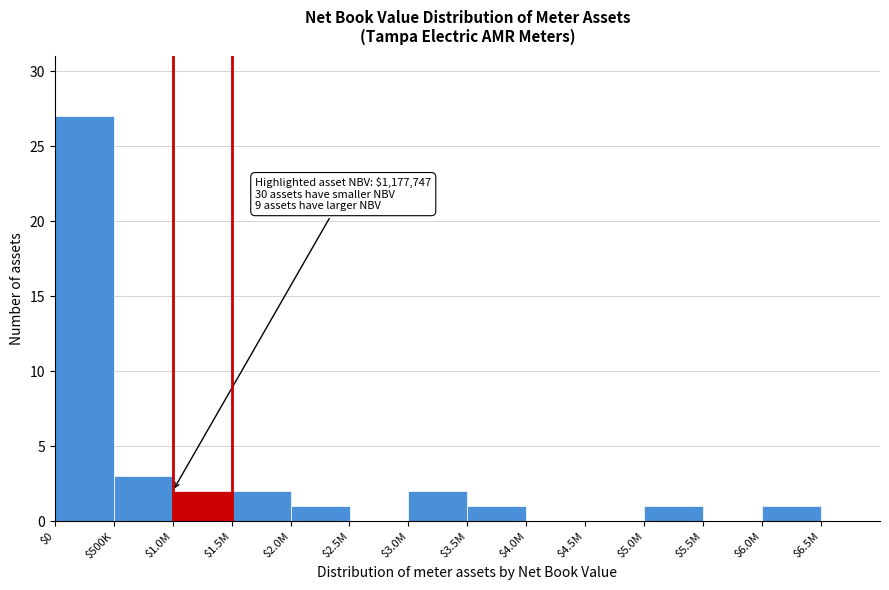

What is the sum of all values?

40